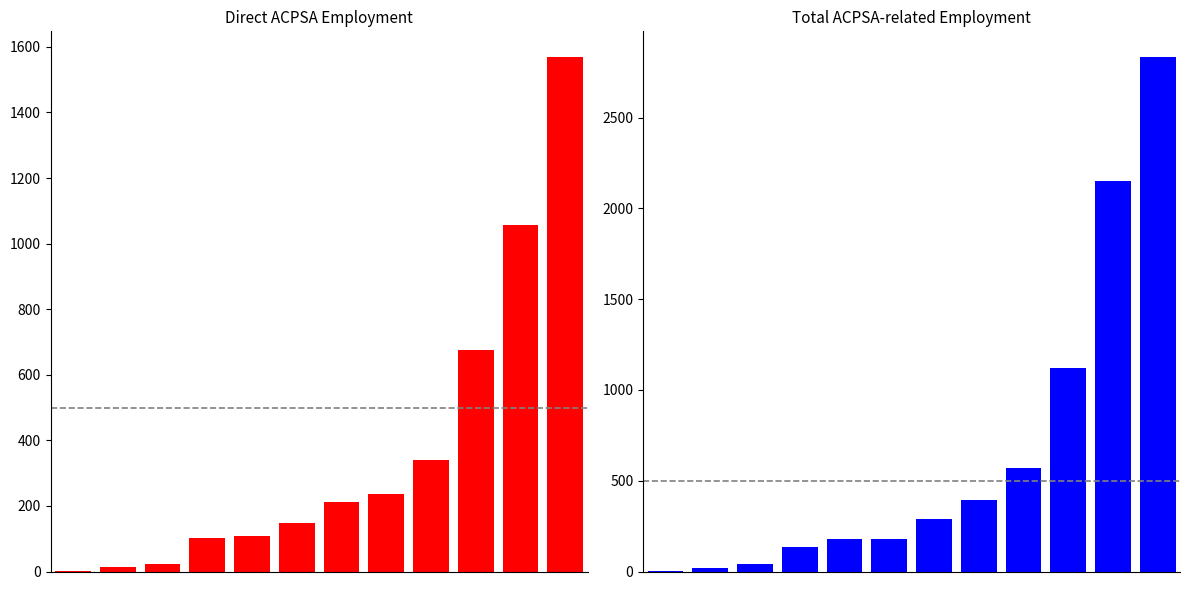

Does the chart contain stacked bars?

No